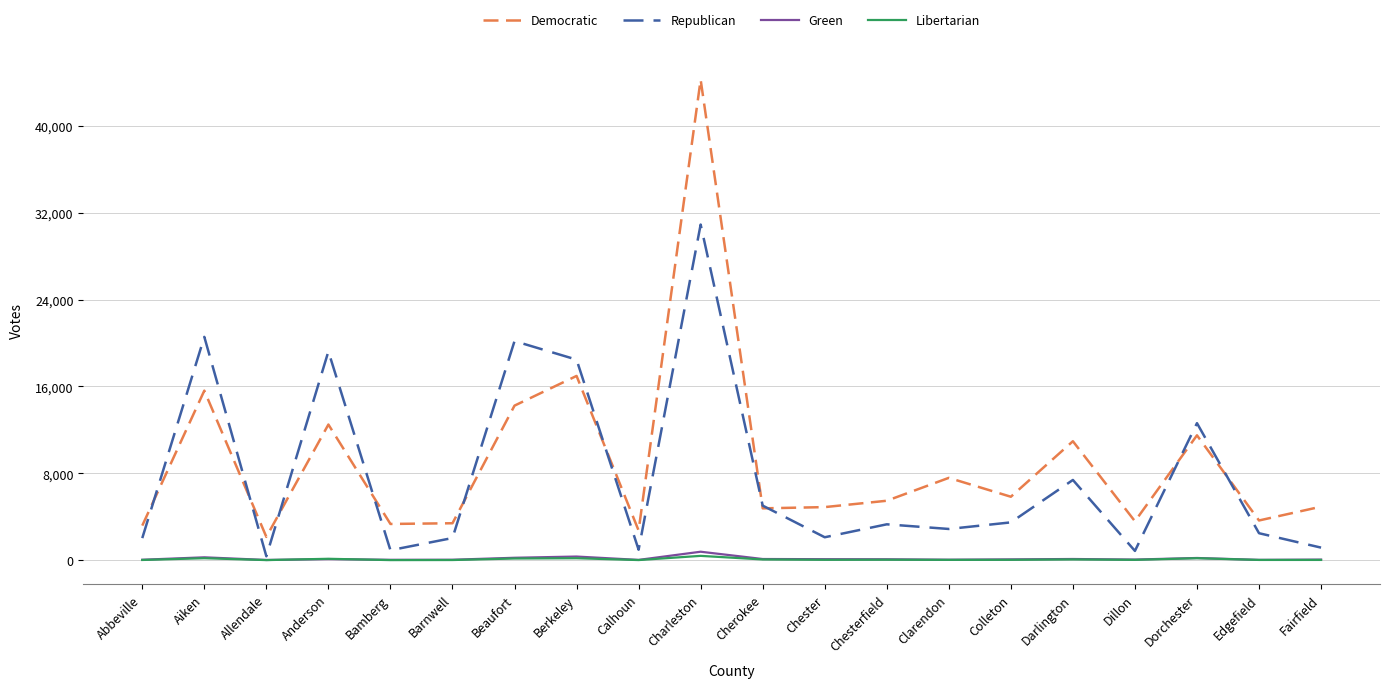

What is the difference between the maximum and minimum values in the Green series?

759